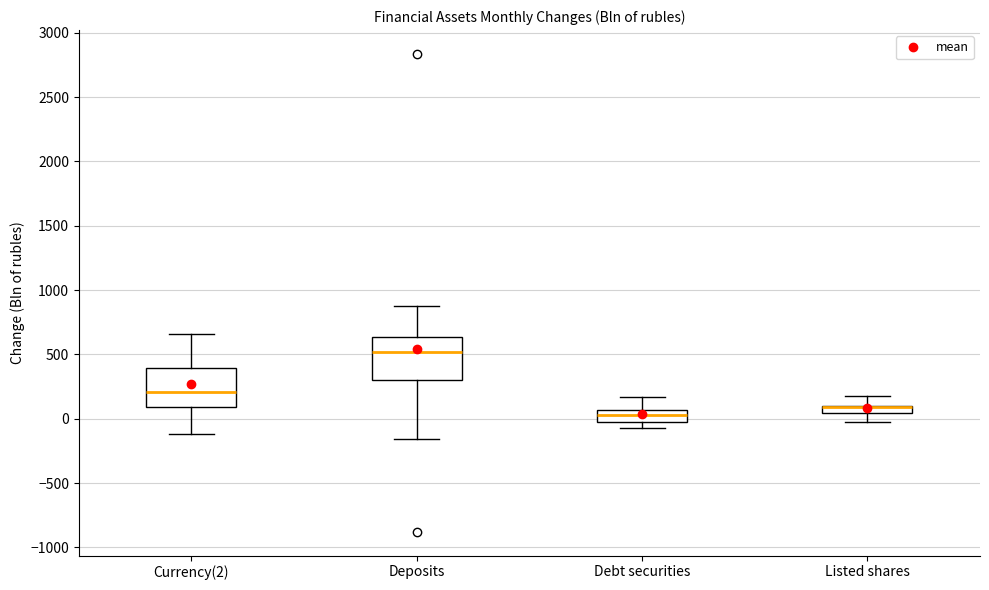

Where does the upper whisker of the box for Debt securities end on the y-axis? The values are not printed on the chart, so give them approximately, as read against the axis.

150